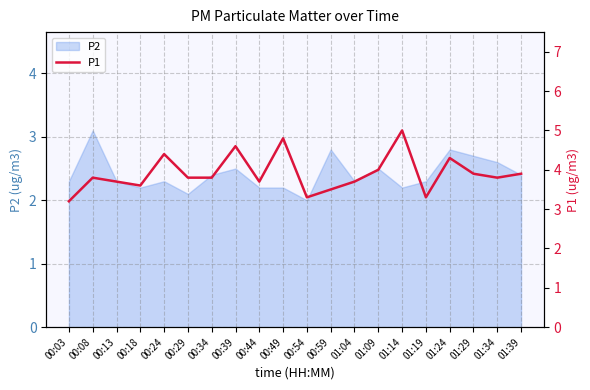

At which category does the chart reach its peak across all series?

01:14